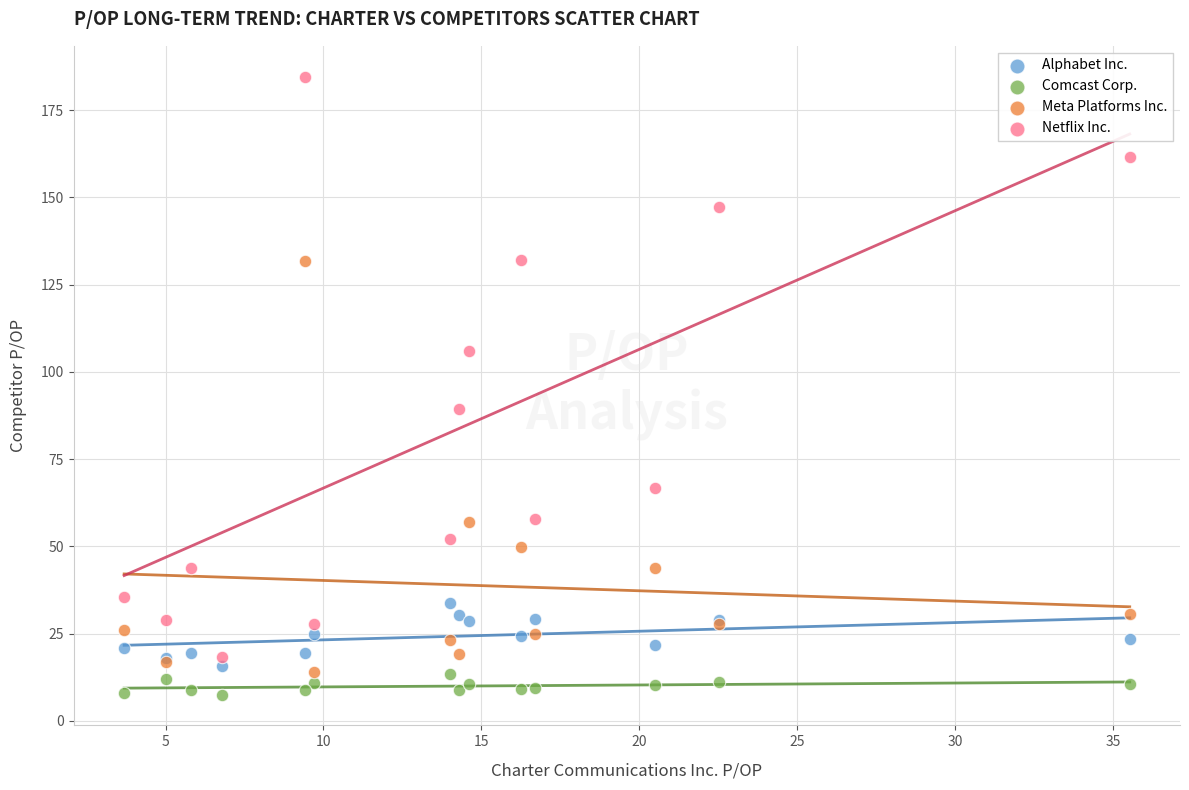

Which series reaches the maximum Y coordinate?

Netflix Inc.